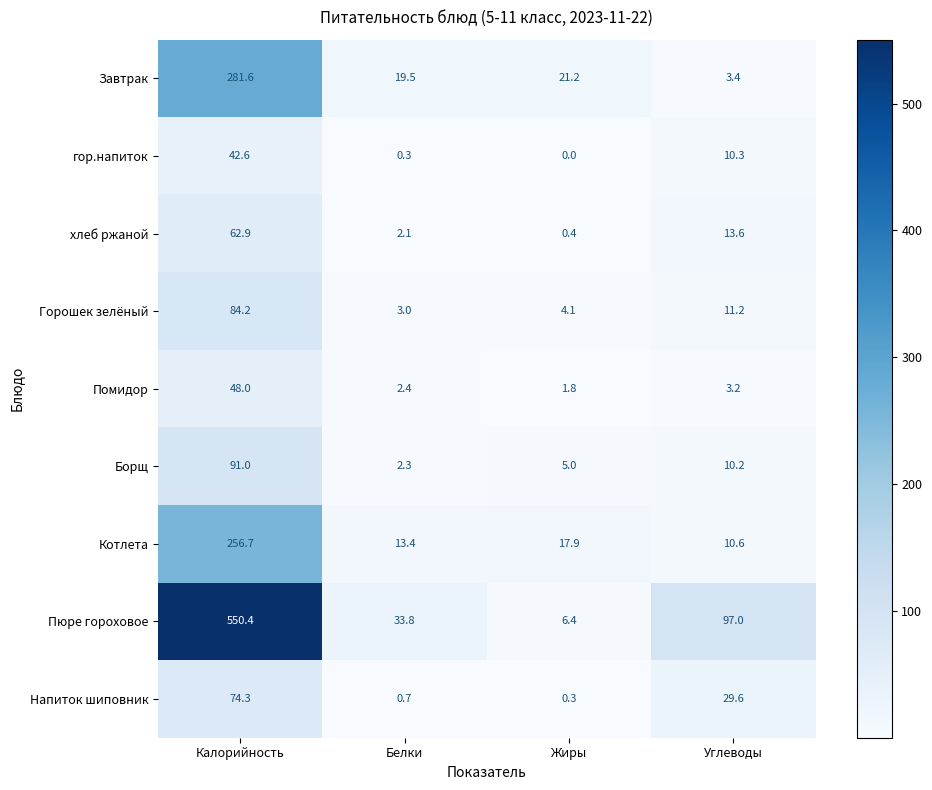

What is the sum of the Горошек зелёный values at Углеводы and Белки?

14.2